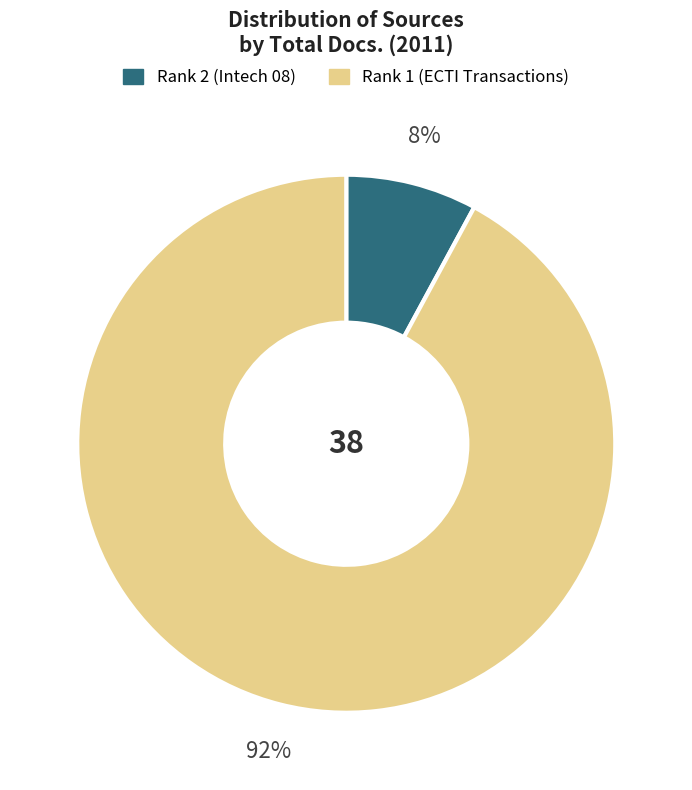

To the nearest percent, what is the difference between the largest and smallest slice percentages?

84%